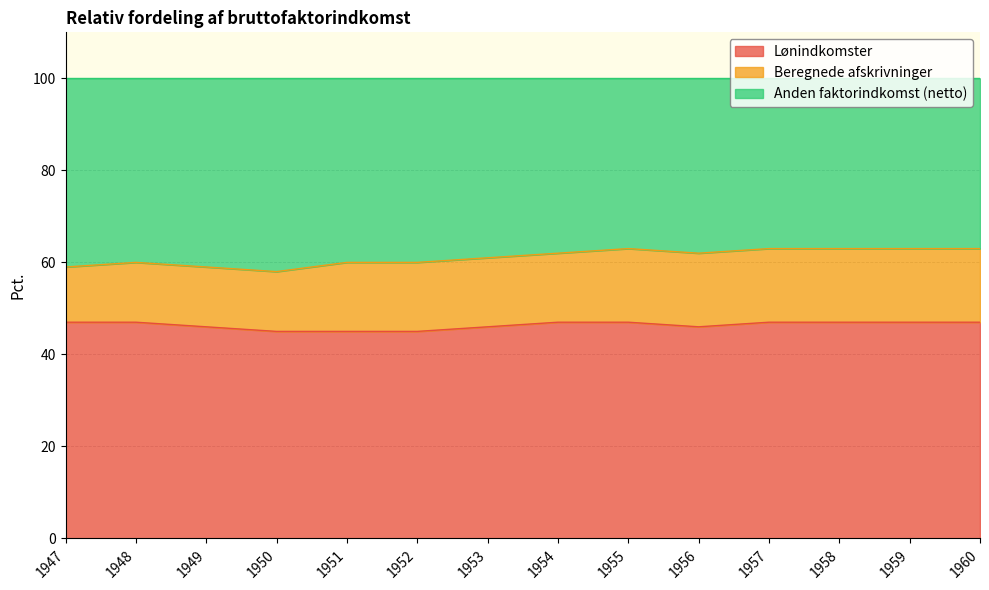

Between 1951 and 1954, which series saw the biggest shift?

Lønindkomster